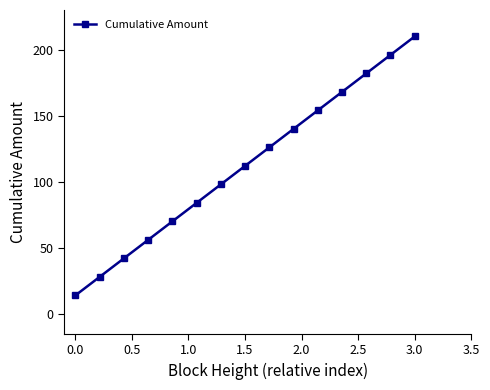

What is the value of the 5th point from the left?

70